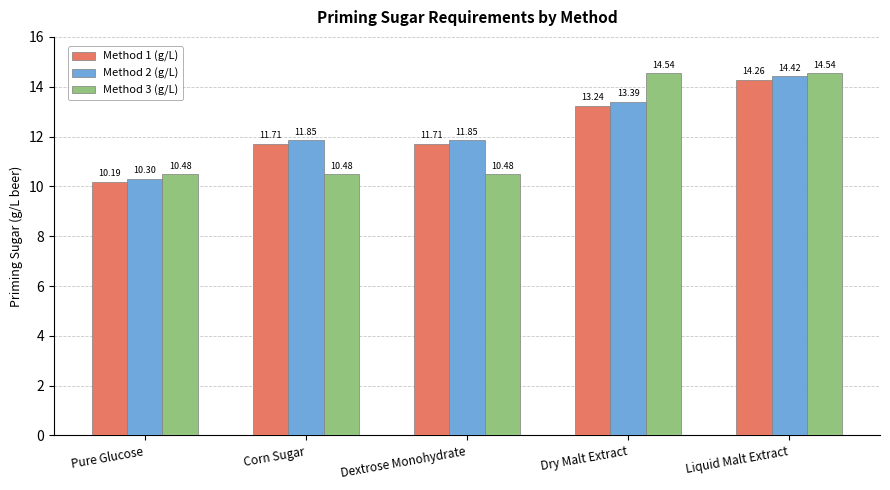

How many distinct data groups are displayed?

3